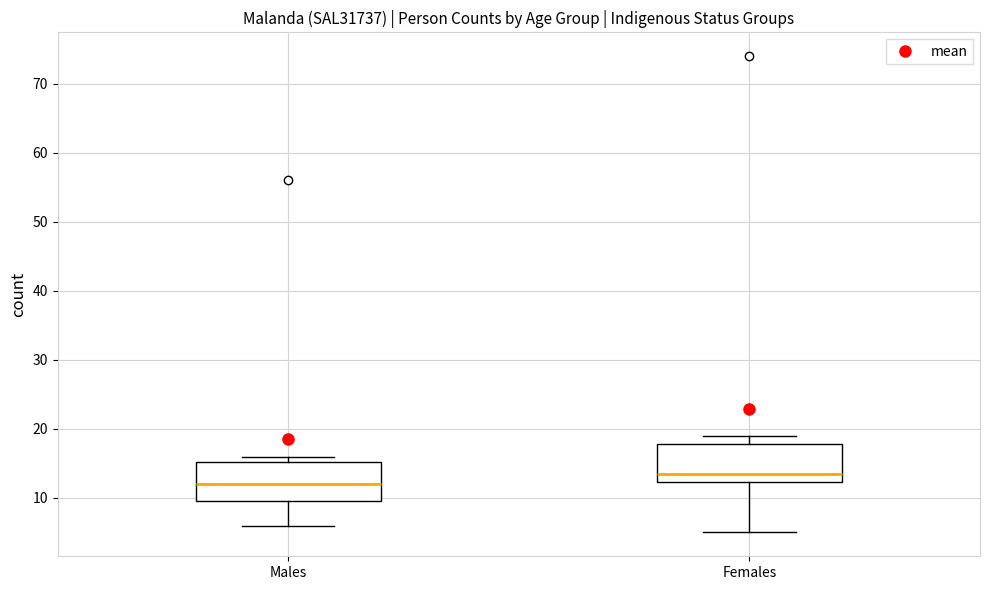

Where does the upper whisker of the box for Females end on the y-axis? The values are not printed on the chart, so give them approximately, as read against the axis.

19